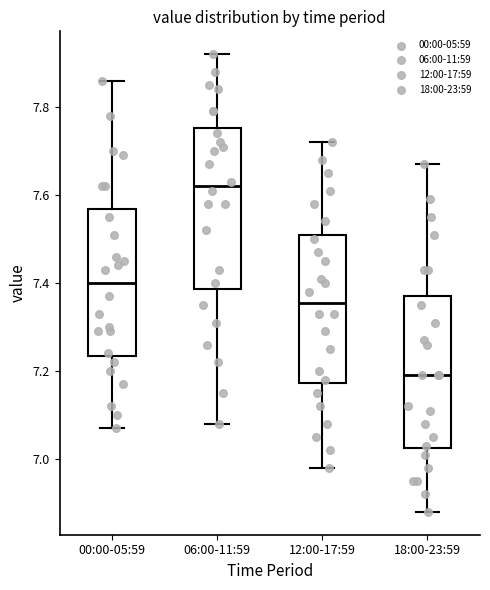

Where is the lower edge of the box for 18:00-23:59 on the y-axis? The values are not printed on the chart, so give them approximately, as read against the axis.

7.02